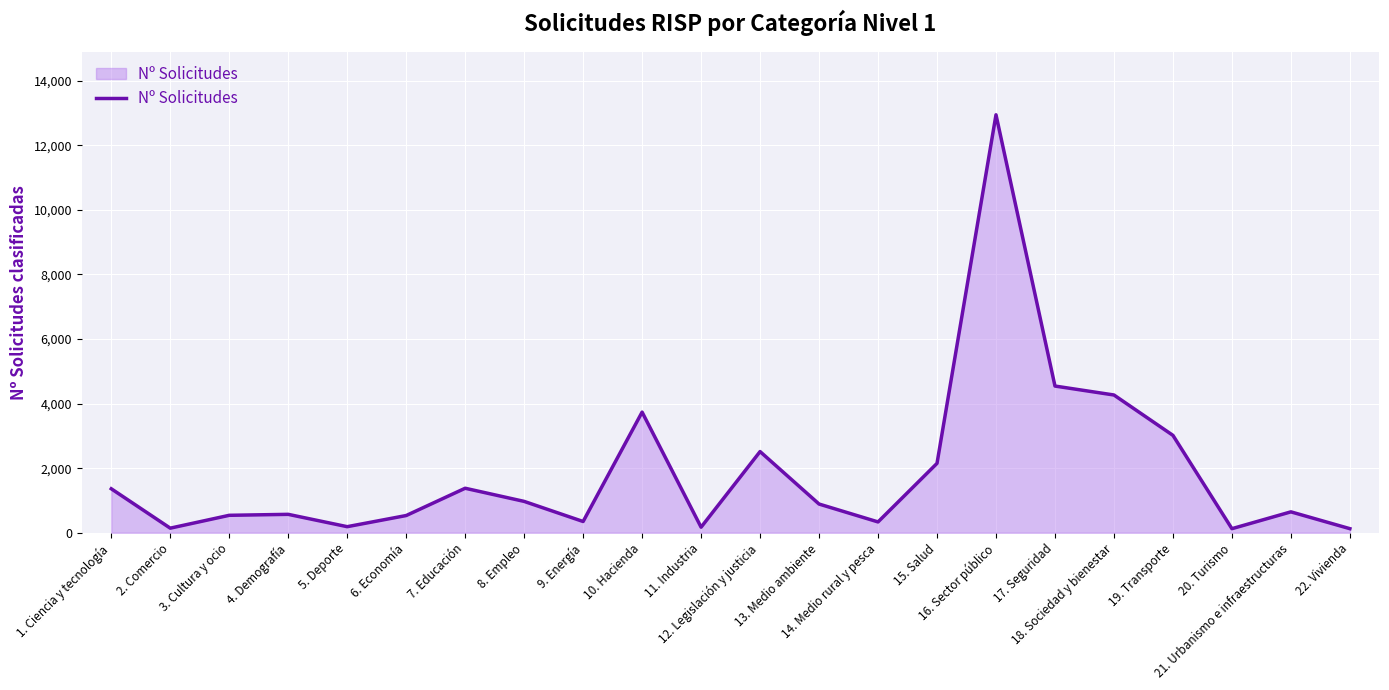

The chart shows a value of 3016 at 19. Transporte. True or false?

True